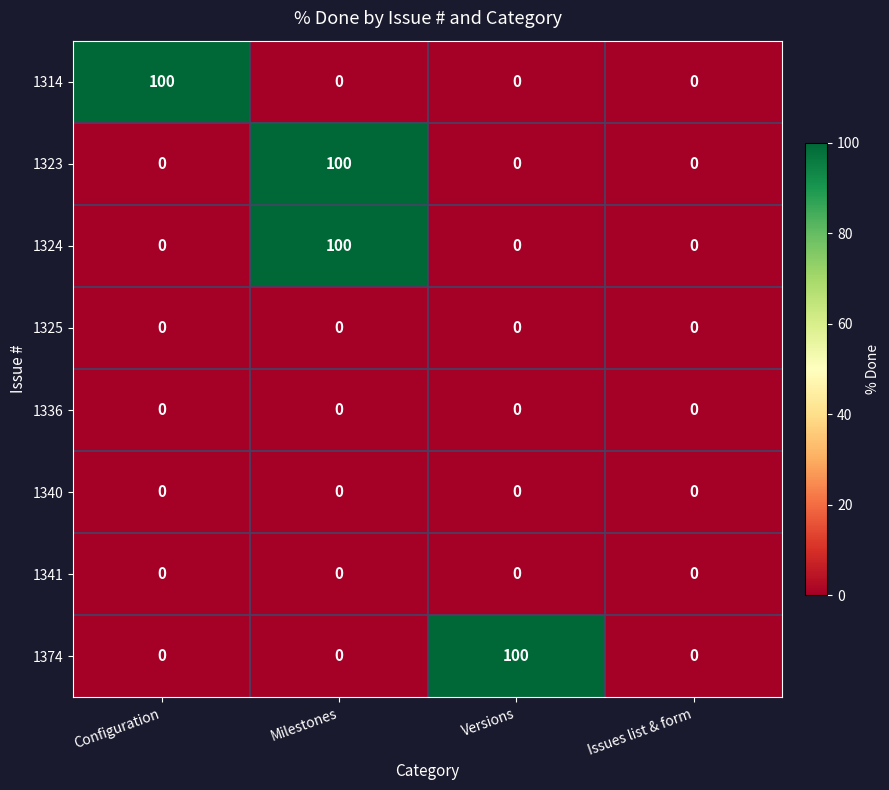

Which series changed the most between Configuration and Issues list & form?

1314